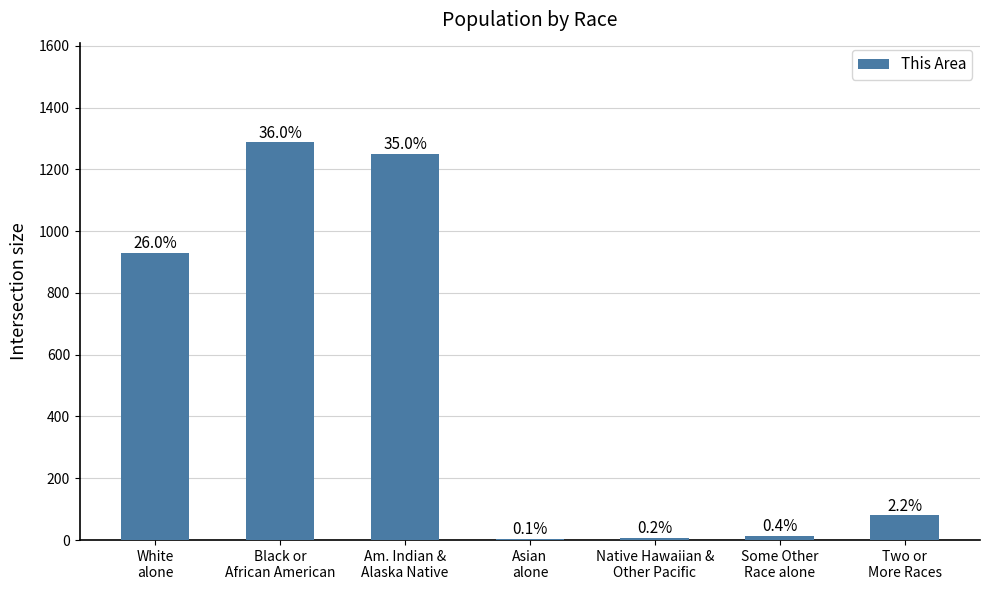

Are the bars horizontal?

No